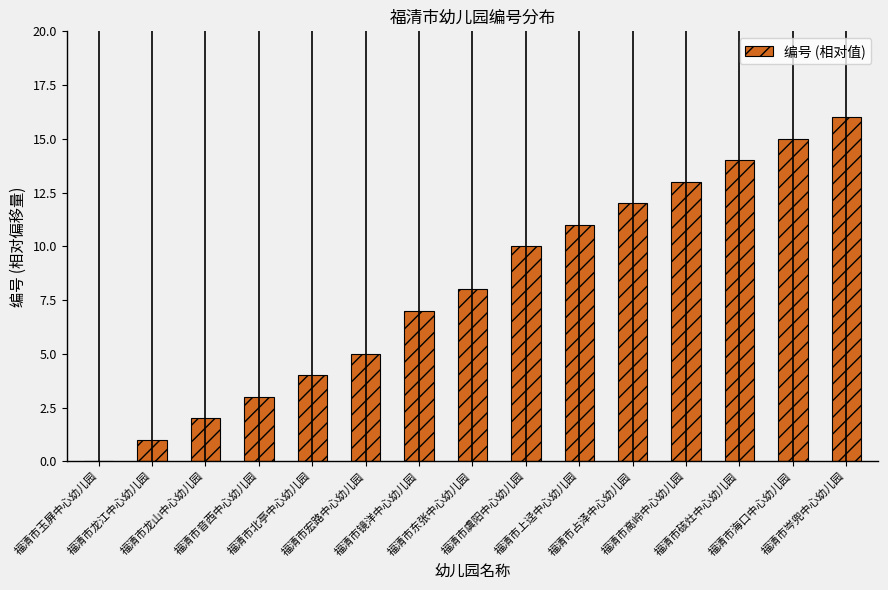

The chart shows a value of 11 at 福清市上迳中心幼儿园. True or false?

True